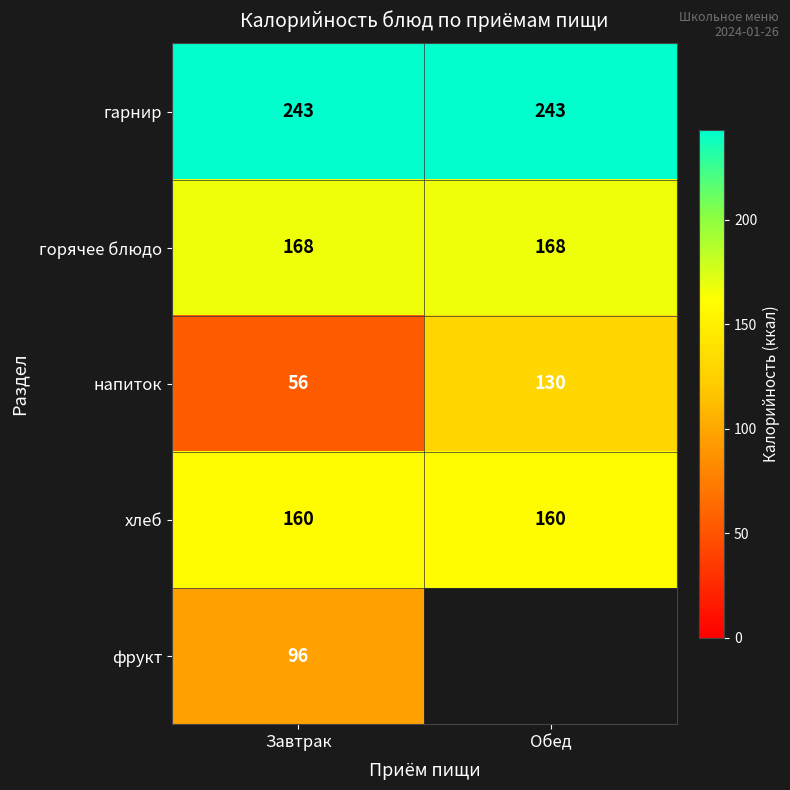

List the labels in order of напиток value, largest first.

Обед, Завтрак